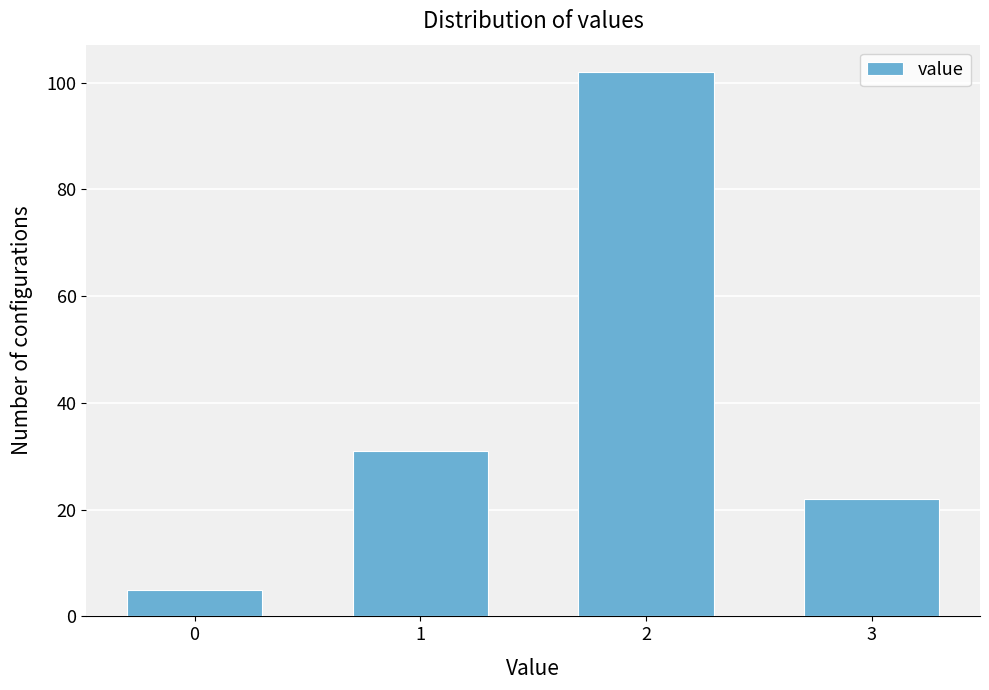

Reading left to right, what are all the values shown in this chart?

5	31	102	22